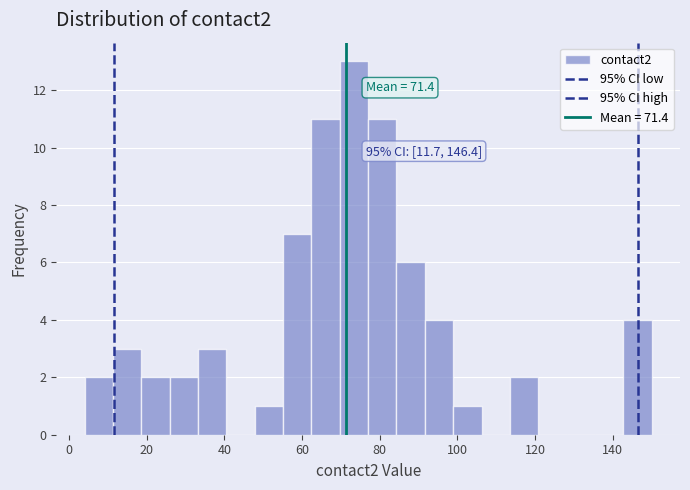

Around what value on the x-axis is the tallest bar? Give the approximate position of its centre, as read against the axis.

74